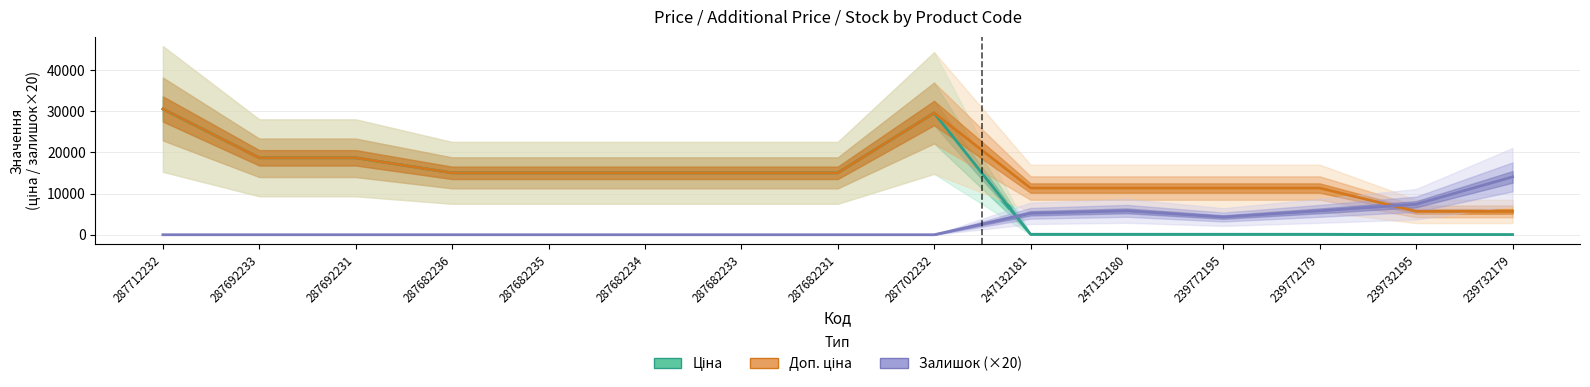

How many data points in Доп. ціна are above 15019?

9